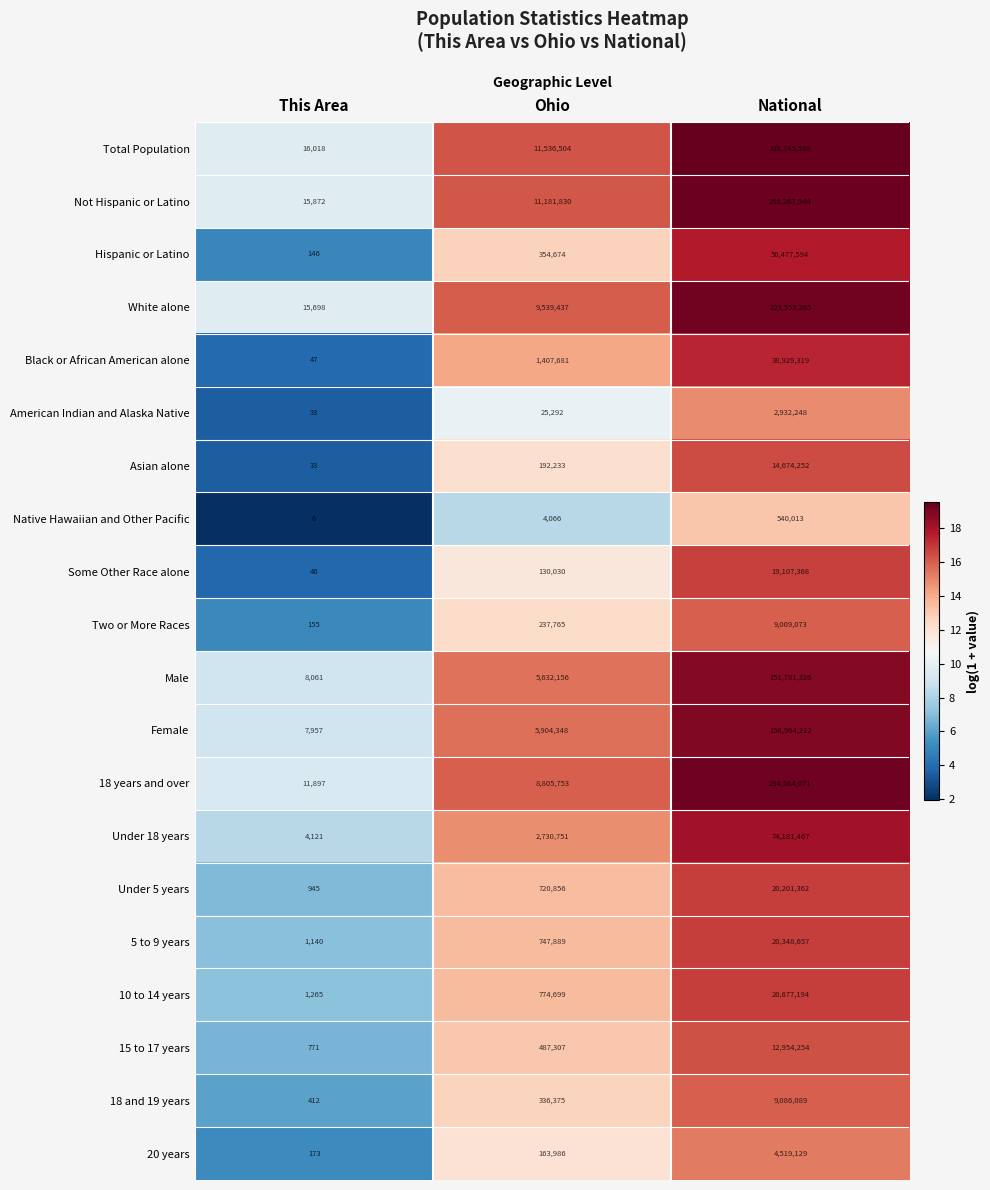

What is the difference between the Not Hispanic or Latino values at This Area and Ohio?

11165958